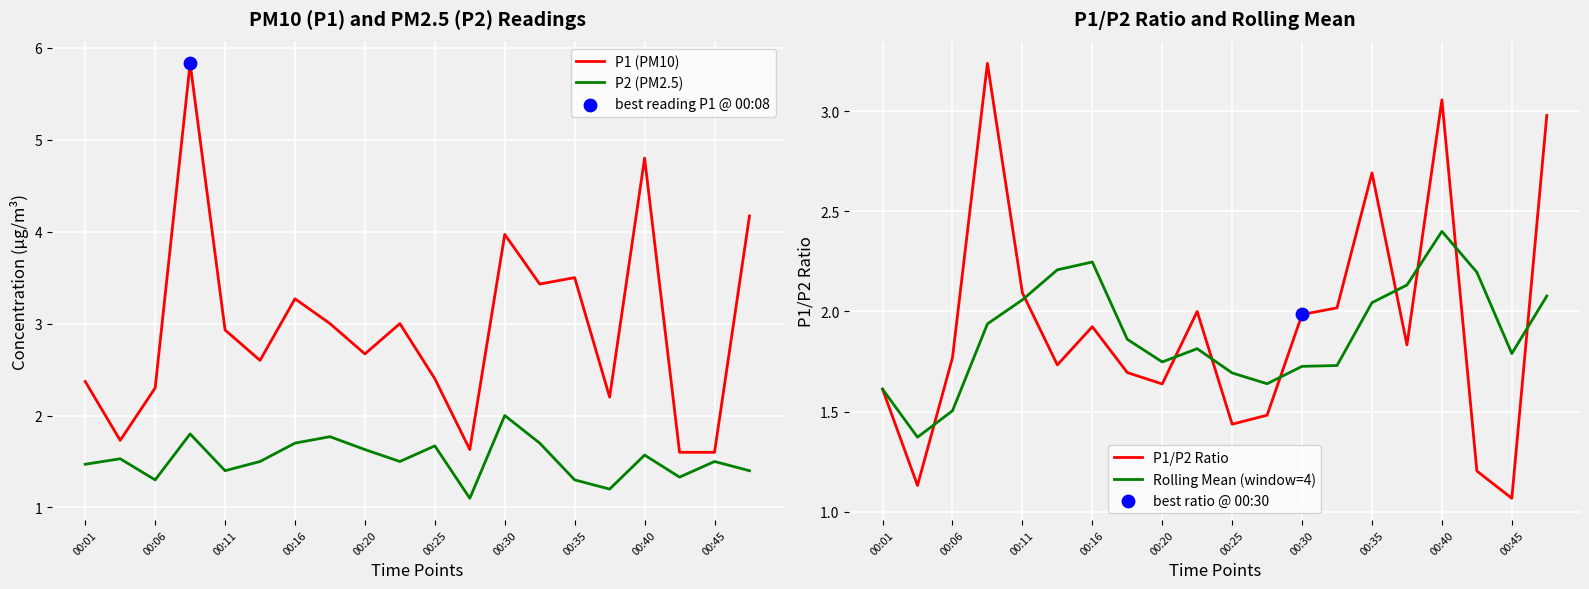

Which series has the largest total across all categories?

P1 (PM10)